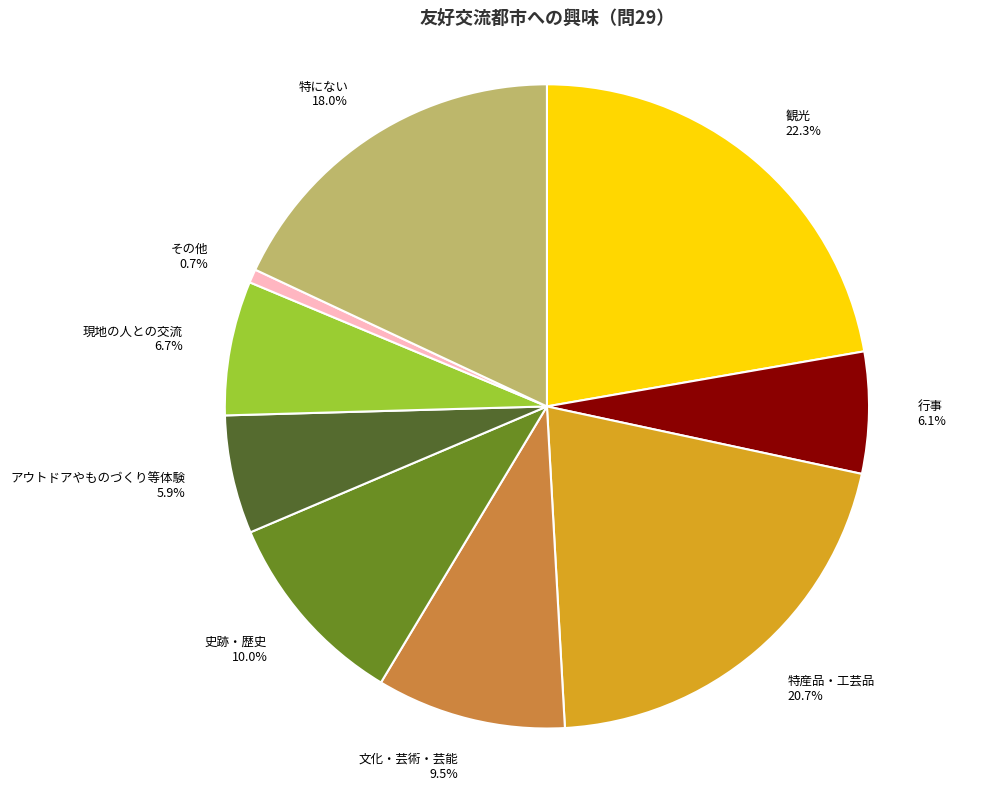

Count the number of slices in the pie.

9